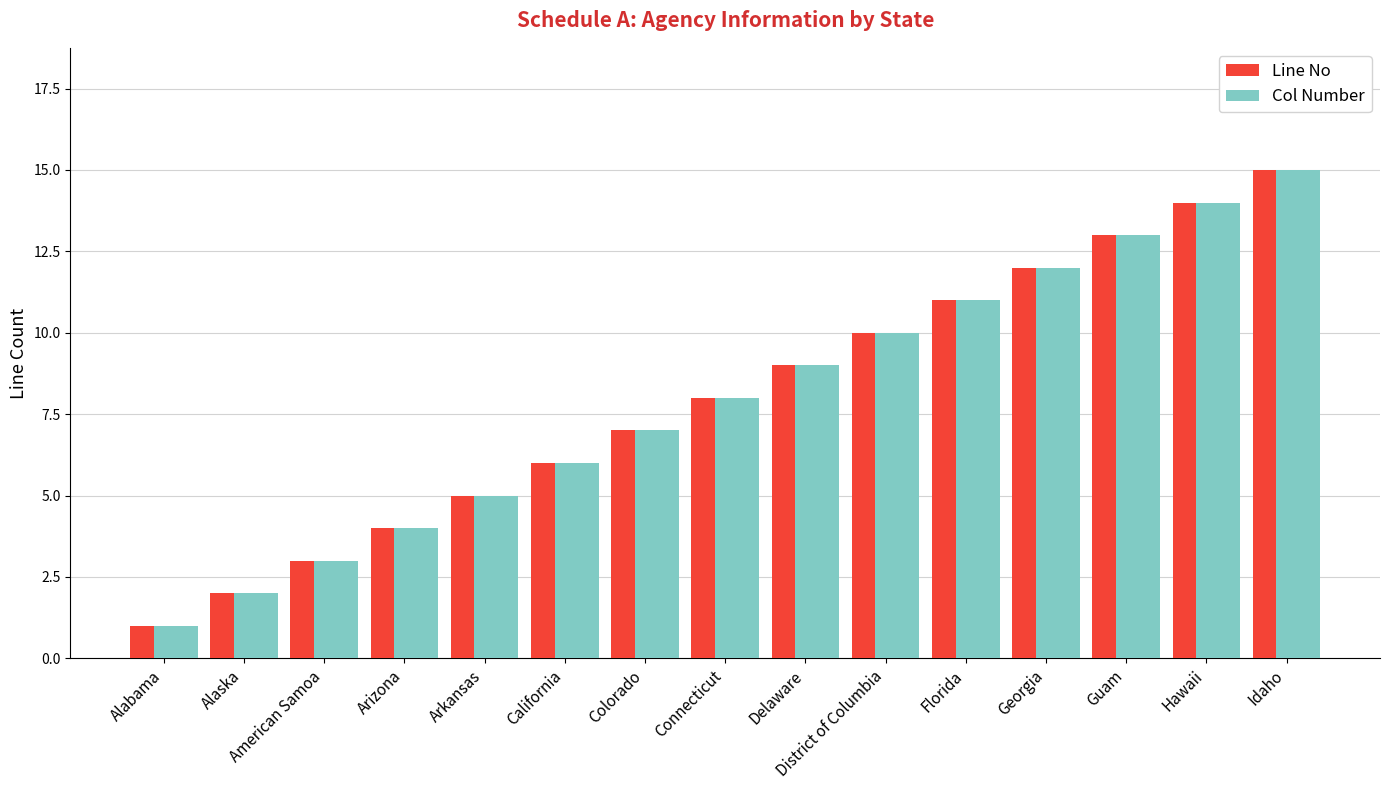

Reading left to right, what are all the values shown in this chart?

Line No: Alabama=1	Alaska=2	American Samoa=3	Arizona=4	Arkansas=5	California=6	Colorado=7	Connecticut=8	Delaware=9	District of Columbia=10	Florida=11	Georgia=12	Guam=13	Hawaii=14	Idaho=15
Col Number: Alabama=1	Alaska=2	American Samoa=3	Arizona=4	Arkansas=5	California=6	Colorado=7	Connecticut=8	Delaware=9	District of Columbia=10	Florida=11	Georgia=12	Guam=13	Hawaii=14	Idaho=15